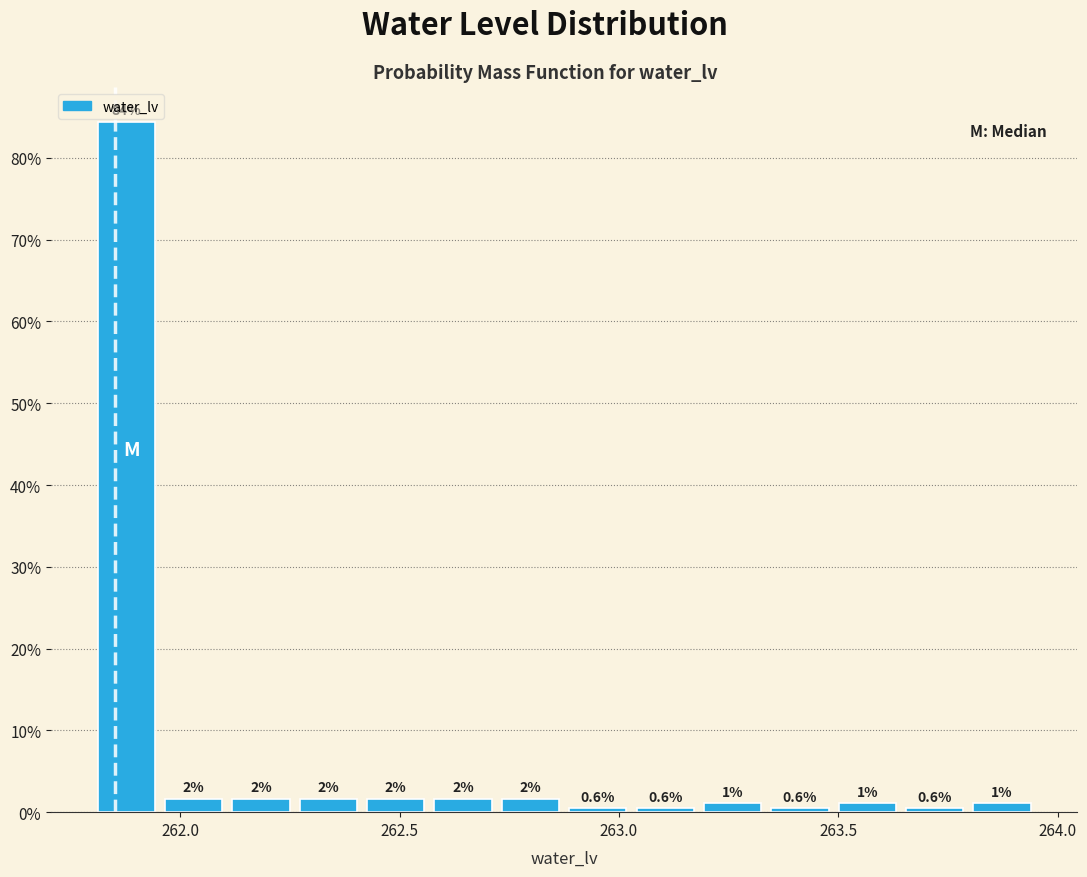

Around what value on the x-axis is the tallest bar? Give the approximate position of its centre, as read against the axis.

261.90